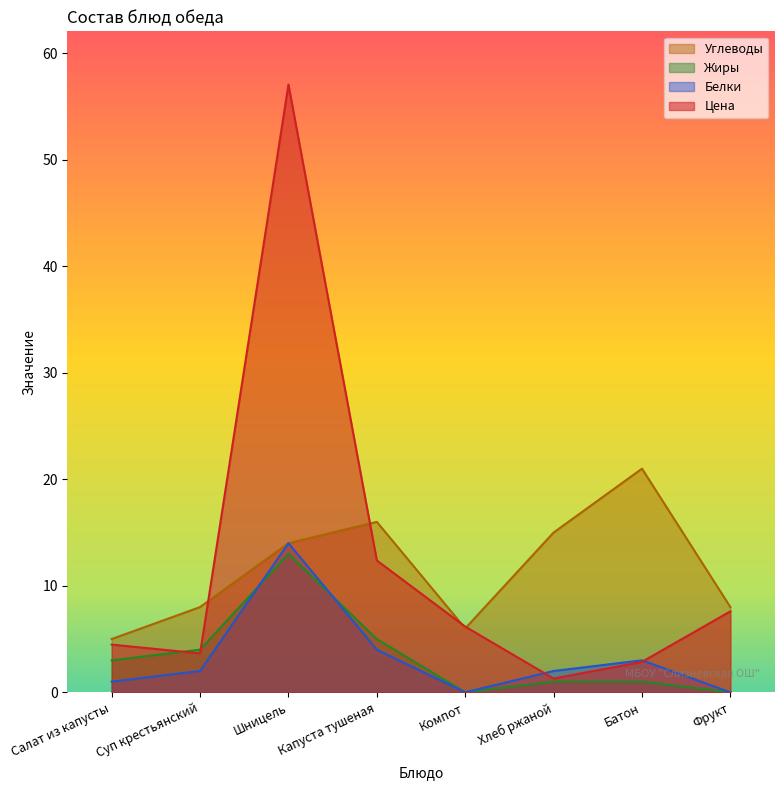

Reading left to right, extract all data points from this chart.

Цена: Салат из капусты=4.5	Суп крестьянский=3.6	Шницель=57.1	Капуста тушеная=12.4	Компот=6.2	Хлеб ржаной=1.3	Батон=2.9	Фрукт=7.6
Белки: Салат из капусты=1.0	Суп крестьянский=2.0	Шницель=14.0	Капуста тушеная=4.0	Компот=0.0	Хлеб ржаной=2.0	Батон=3.0	Фрукт=0.0
Жиры: Салат из капусты=3.0	Суп крестьянский=4.0	Шницель=13.0	Капуста тушеная=5.0	Компот=0.0	Хлеб ржаной=1.0	Батон=1.0	Фрукт=0.0
Углеводы: Салат из капусты=5.0	Суп крестьянский=8.0	Шницель=14.0	Капуста тушеная=16.0	Компот=6.0	Хлеб ржаной=15.0	Батон=21.0	Фрукт=8.0